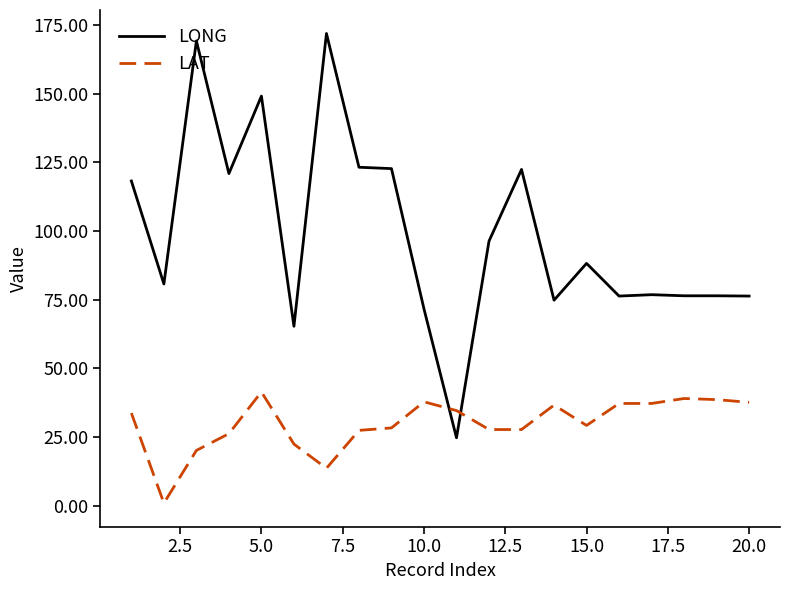

Which series has the largest range (max minus min)?

LONG